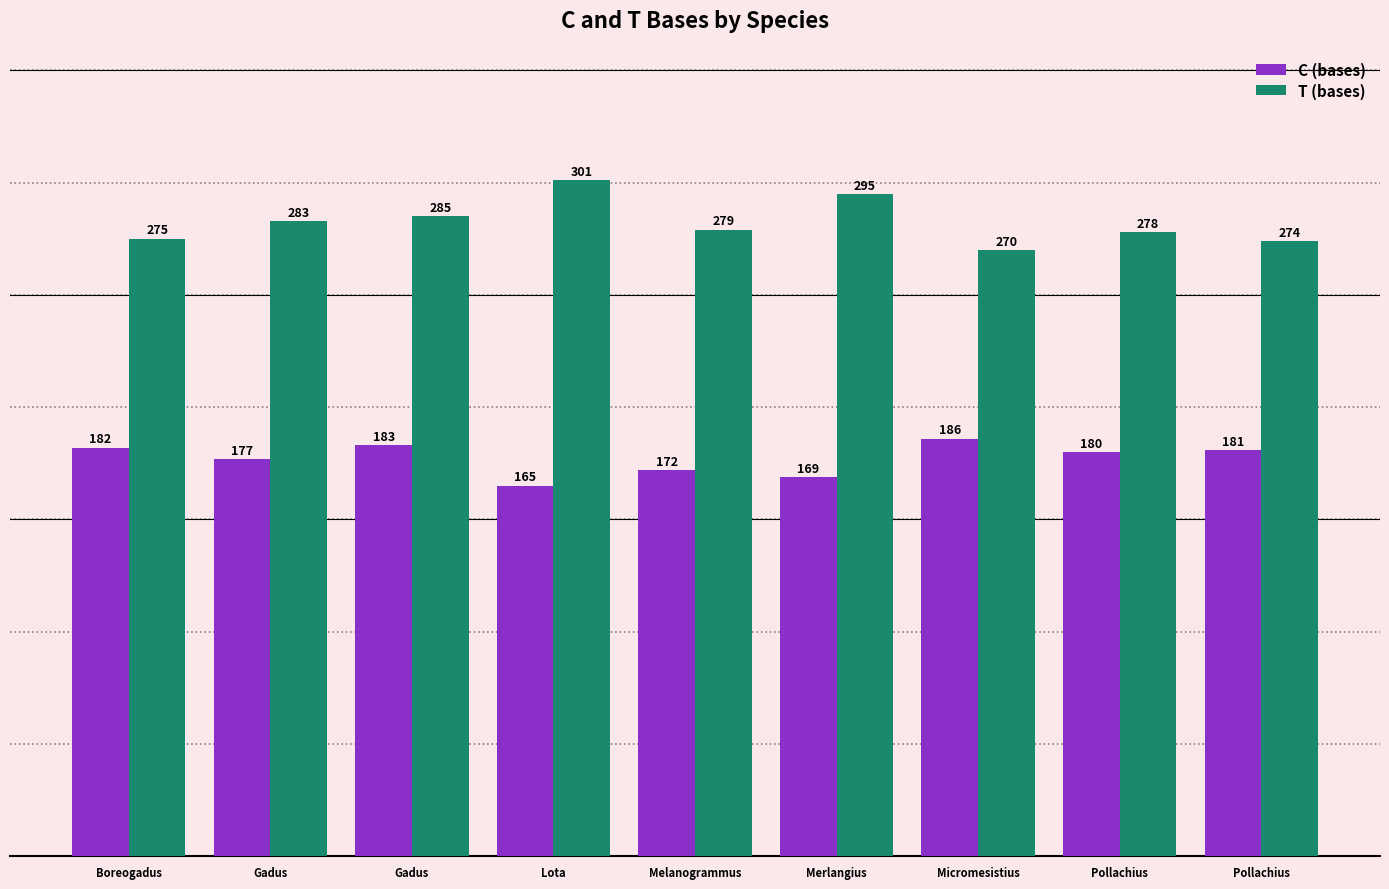

What is the minimum value shown in the chart?

165